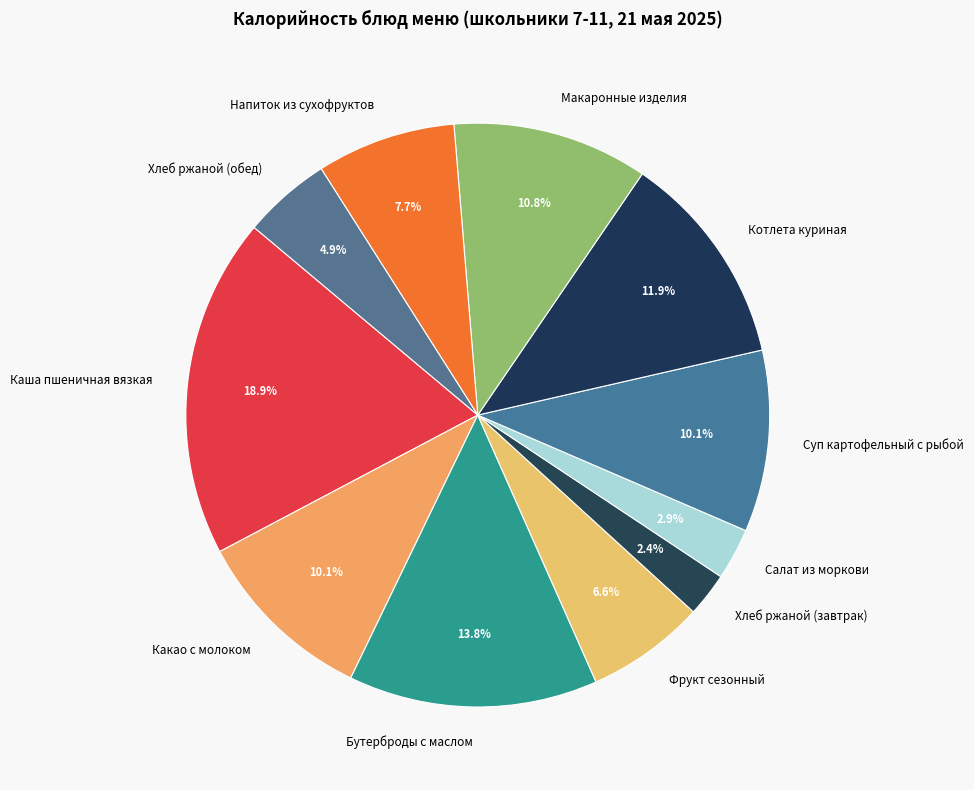

True or false: Суп картофельный с рыбой accounts for 1% of the total.

False